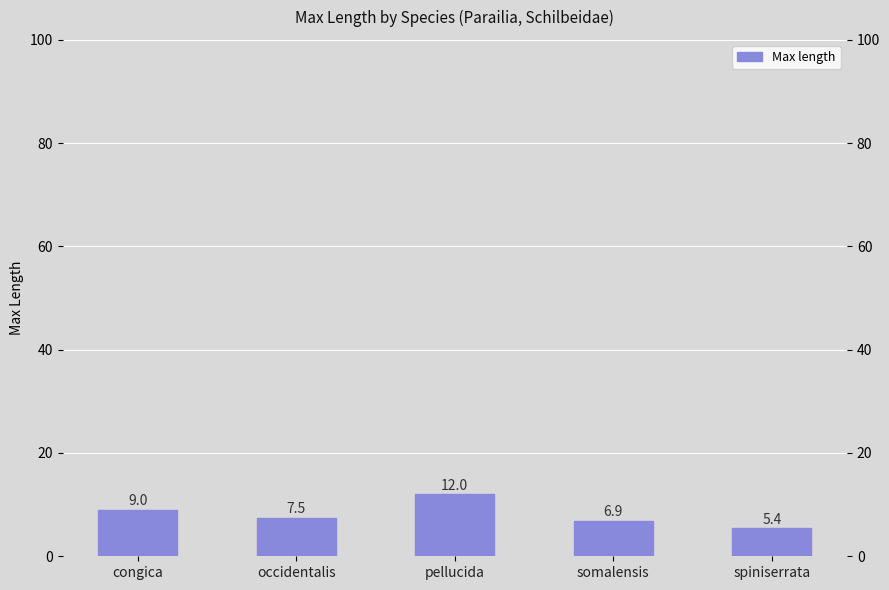

What is the label of the 3rd bar from the right?

pellucida